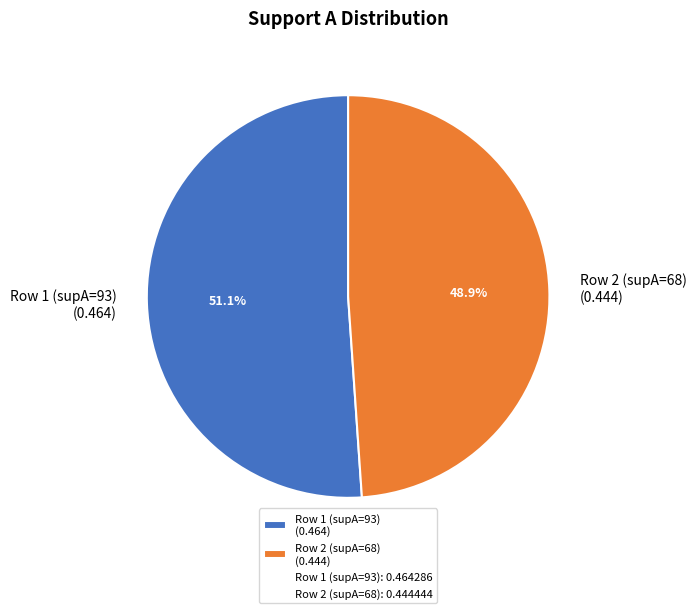

Rank the categories by value from highest to lowest.

Row 1 (supA=93) (0.464), Row 2 (supA=68) (0.444)